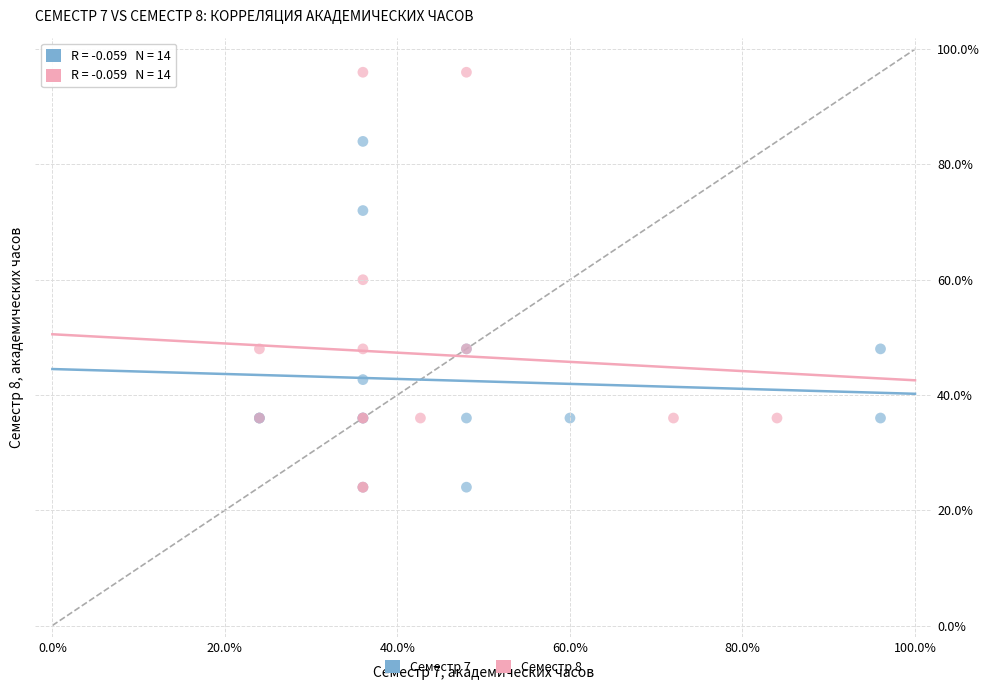

Which series contains the highest Y value?

Семестр 8